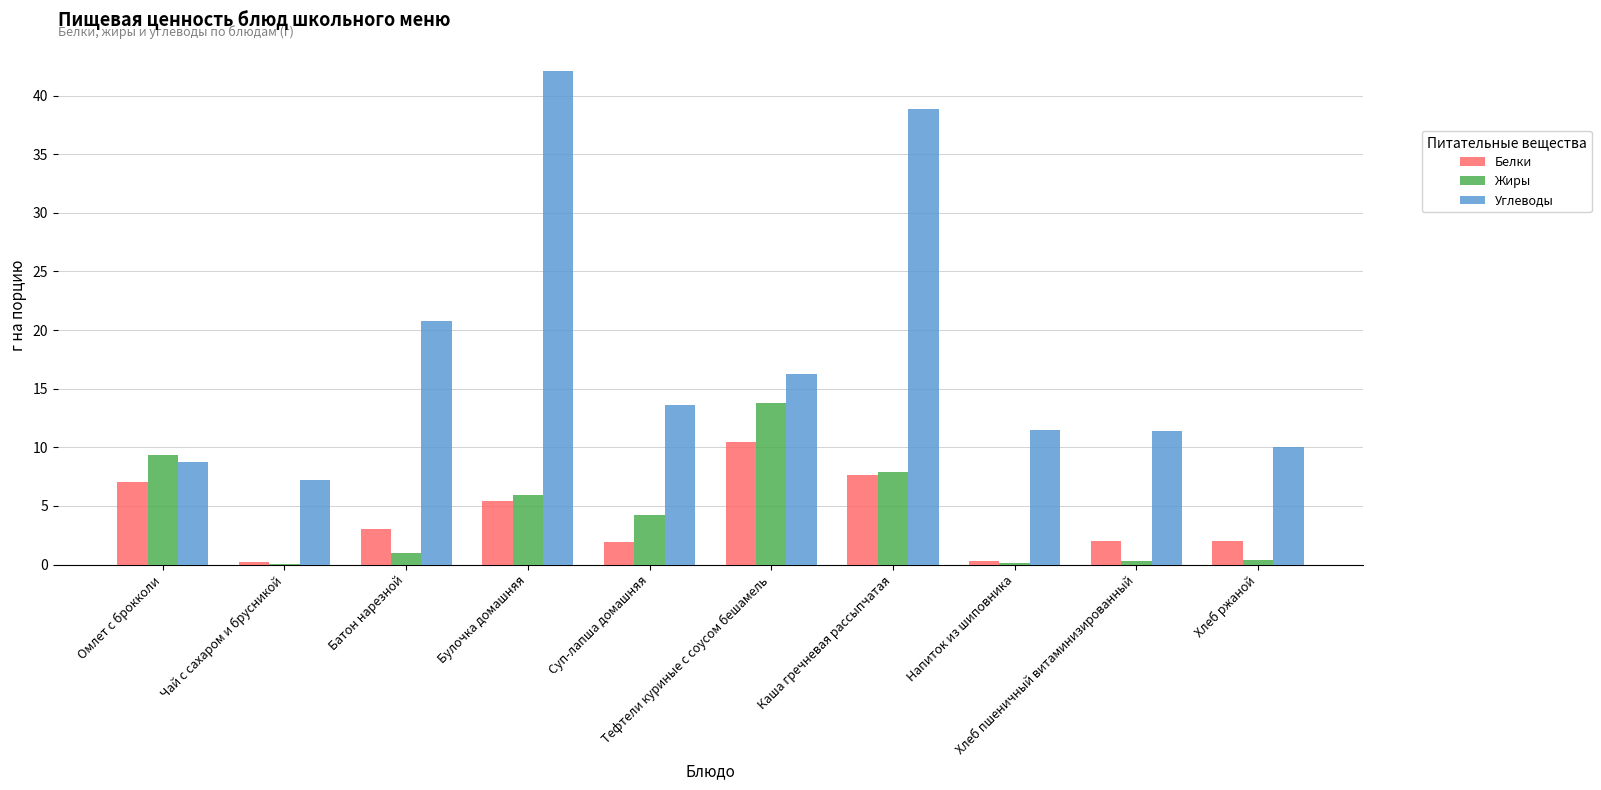

What are all the series names shown in the legend?

Белки, Жиры, Углеводы